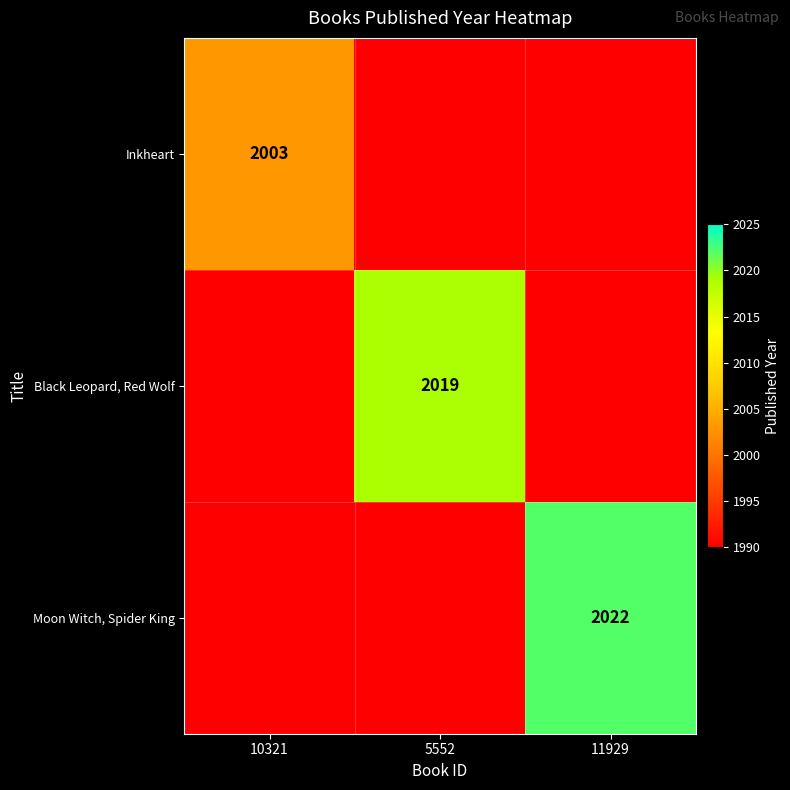

True or false: Moon Witch, Spider King has a value of 2022 at 11929.

True